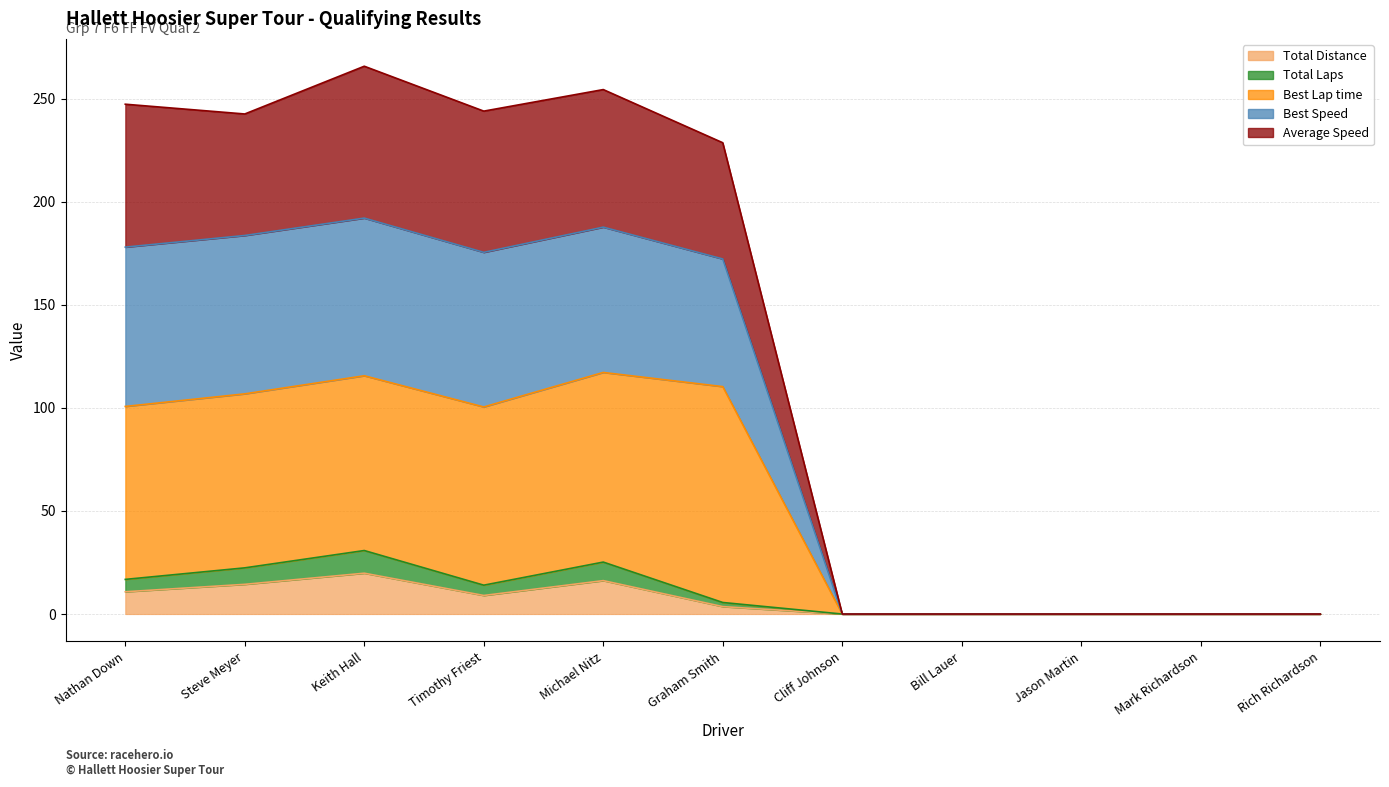

Which series changed the most between Mark Richardson and Rich Richardson?

Total Distance